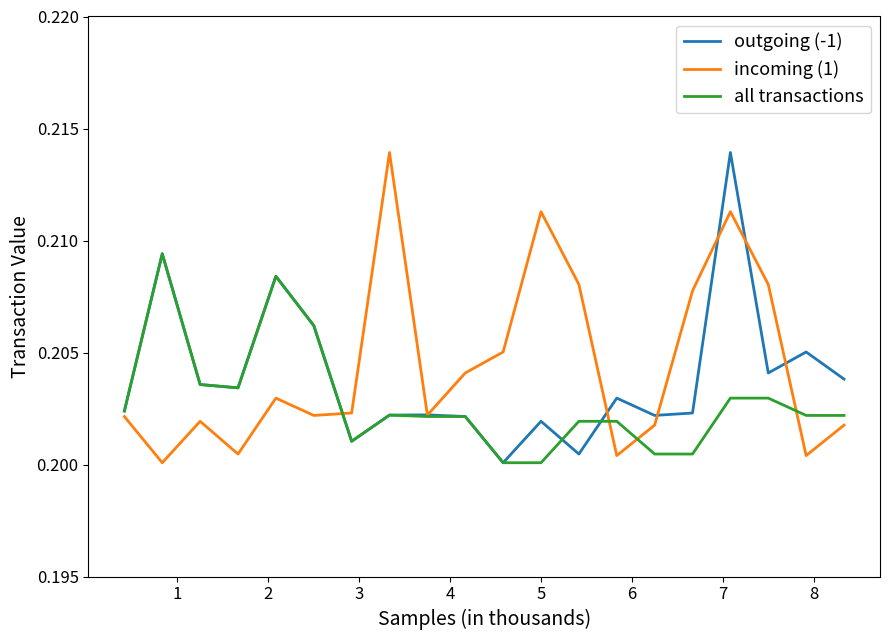

What are all the series names shown in the legend?

outgoing (-1), incoming (1), all transactions